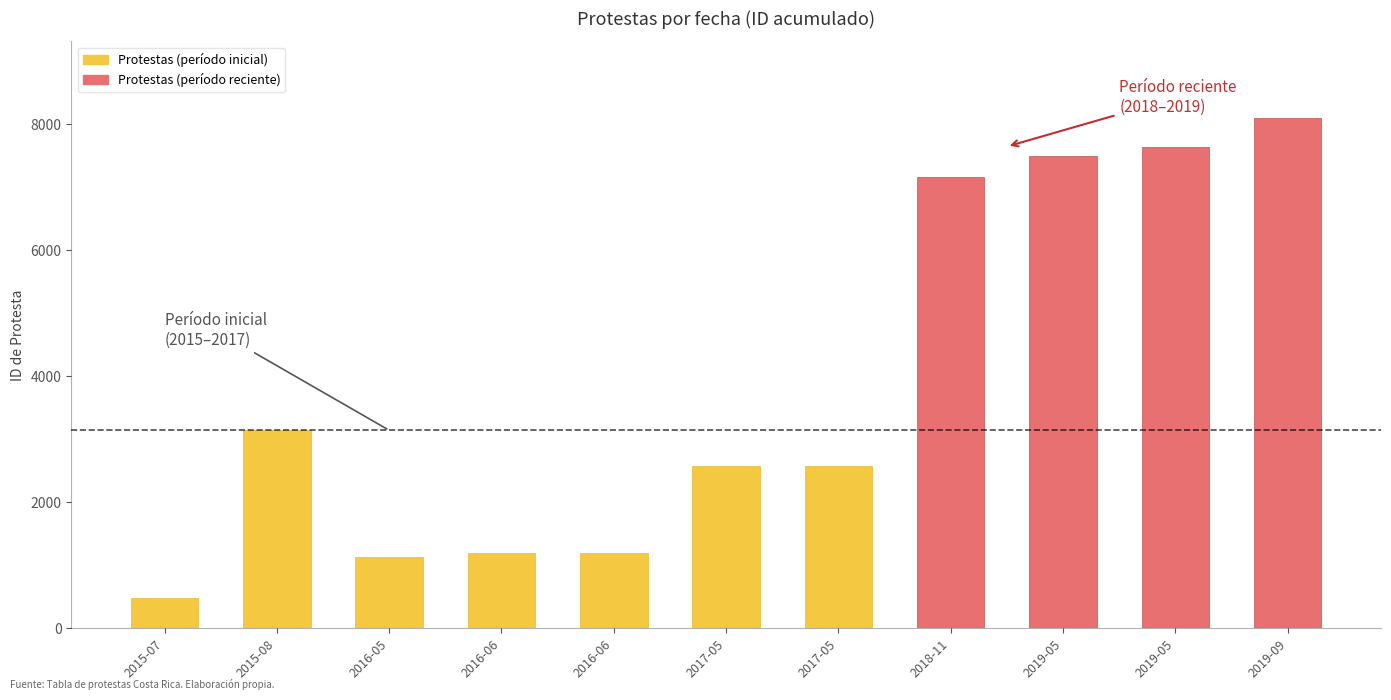

Are the bars grouped side by side (vs. stacked)?

No